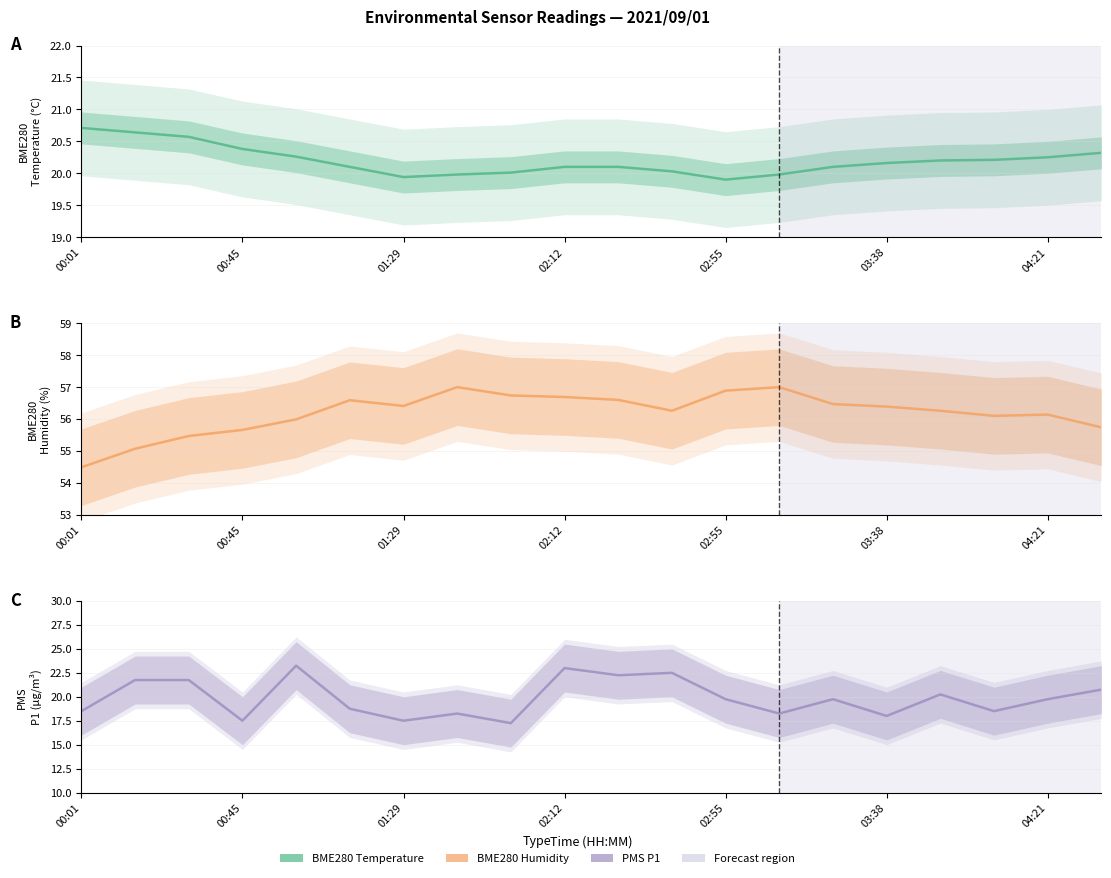

Does the chart display data point markers on the line(s)?

No